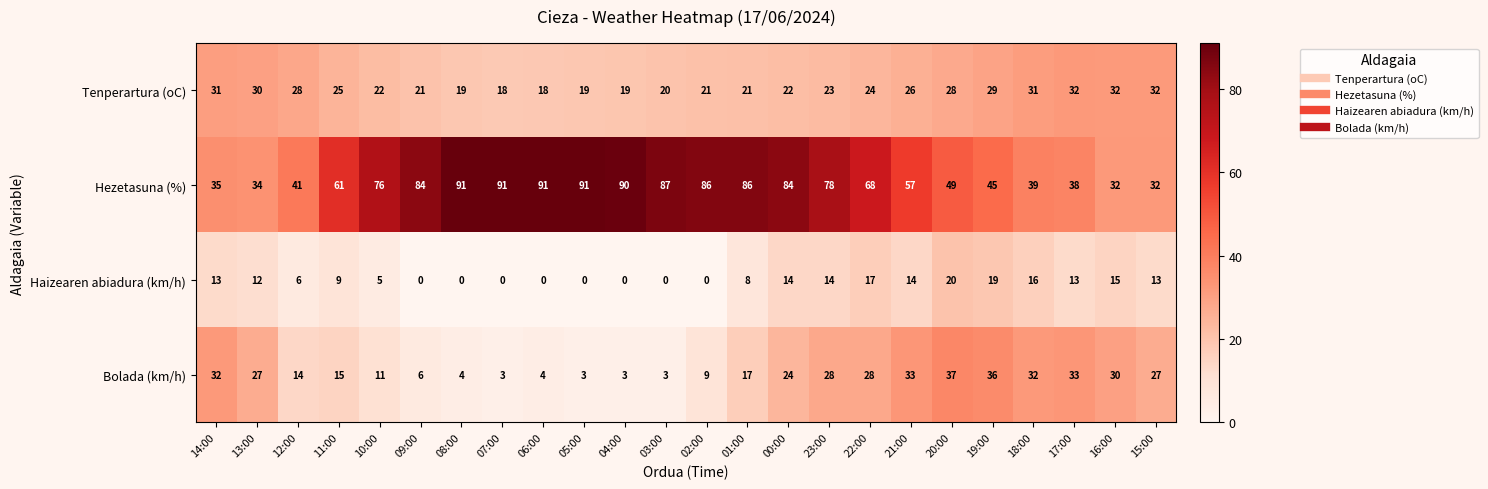

True or false: Haizearen abiadura (km/h) has a value of 23 at 00:00.

False